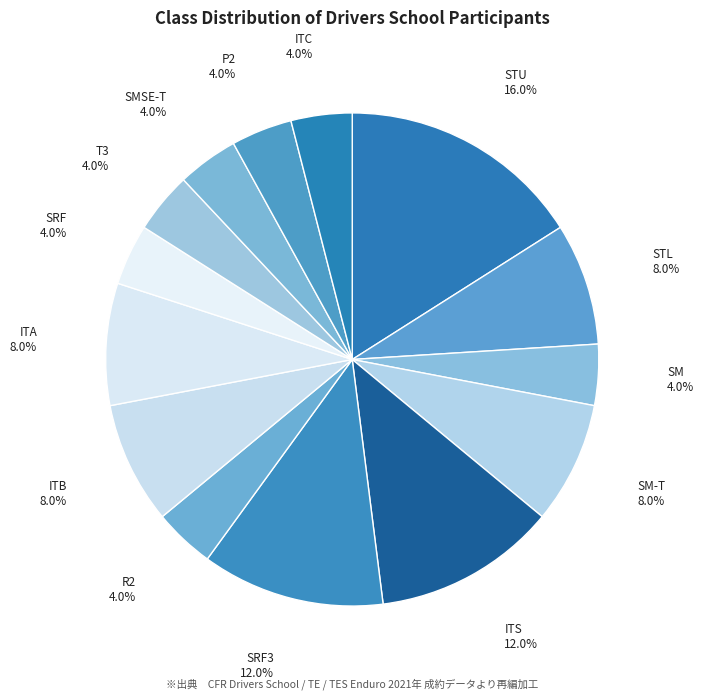

Does SRF3 account for over 50% of the chart?

No